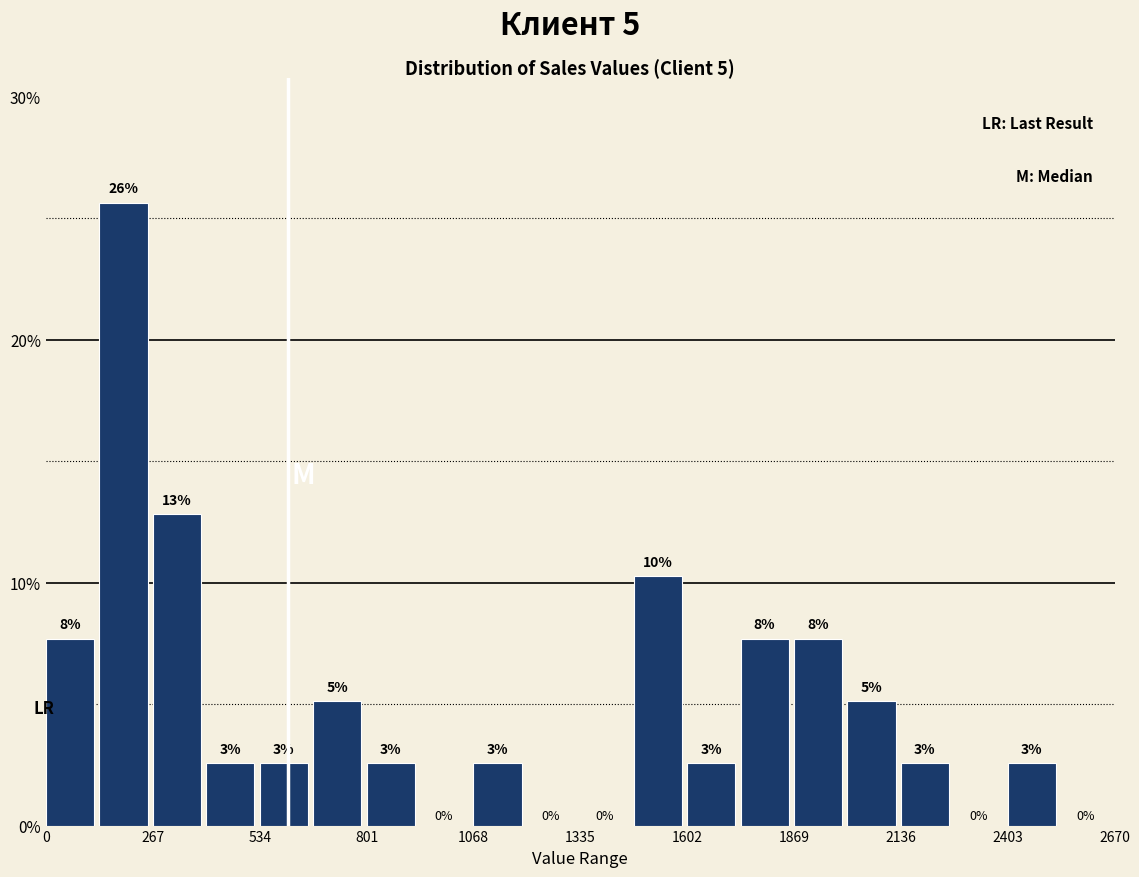

Read against the x-axis, roughly where is the centre of the tallest bar?

200